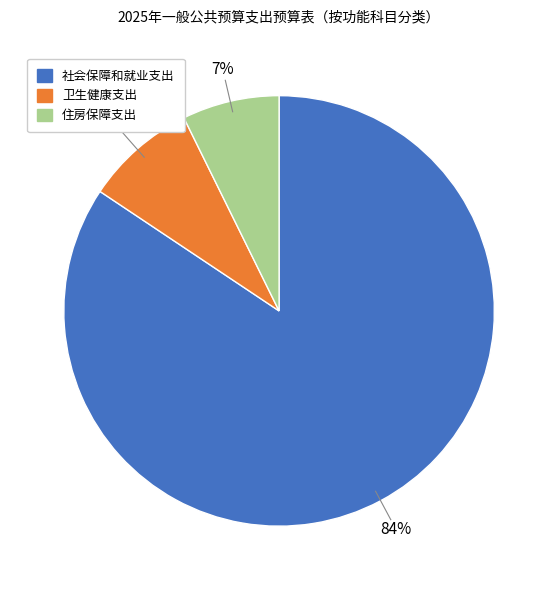

Approximately how many times larger is the value at 卫生健康支出 compared to 住房保障支出?

1.1